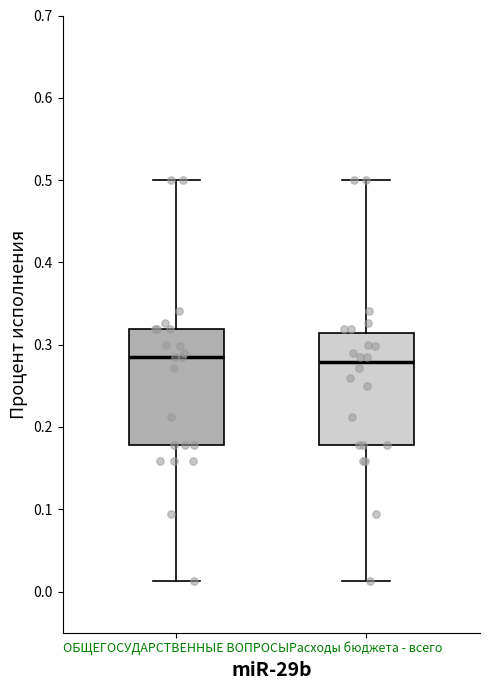

Reading left to right, read every box against the y-axis: the position of its median line, the range the box covers, and the ends of its whiskers. The values are not printed on the chart, so give them approximately, as read against the axis.

ОБЩЕГОСУДАРСТВЕННЫЕ ВОПРОСЫ: median 0.29, box 0.18 to 0.32, whiskers 0.01 to 0.50
Расходы бюджета - всего: median 0.28, box 0.18 to 0.31, whiskers 0.01 to 0.50